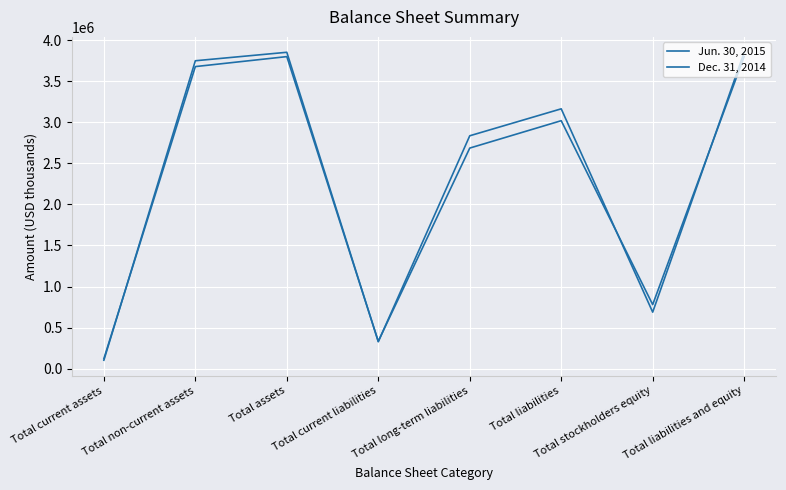

Rank the series at Total liabilities from highest to lowest value.

Dec. 31, 2014, Jun. 30, 2015